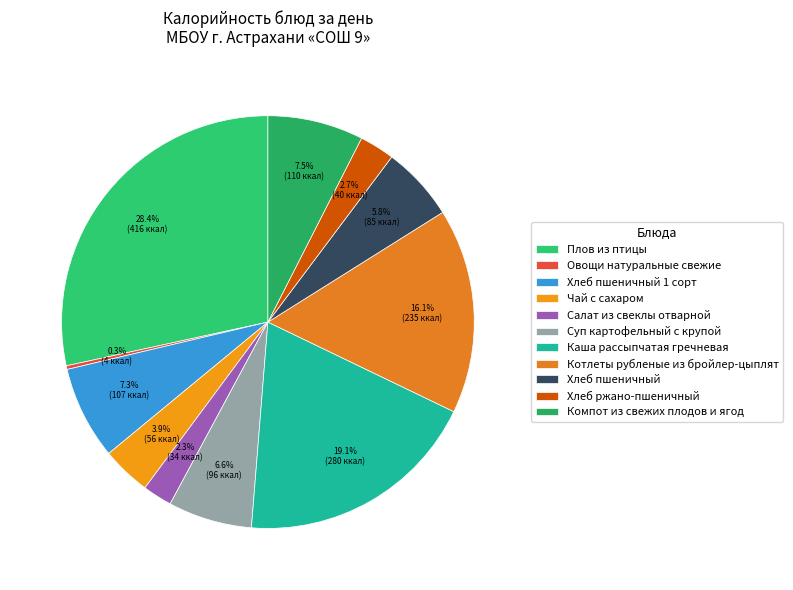

To the nearest percent, what is the average slice percentage?

9%